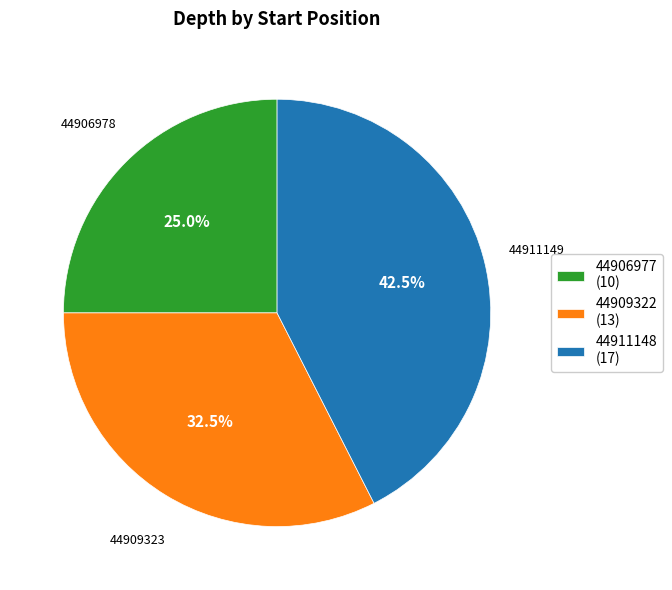

Combined, do 44911148 (17) and 44906977 (10) account for over 50%?

Yes